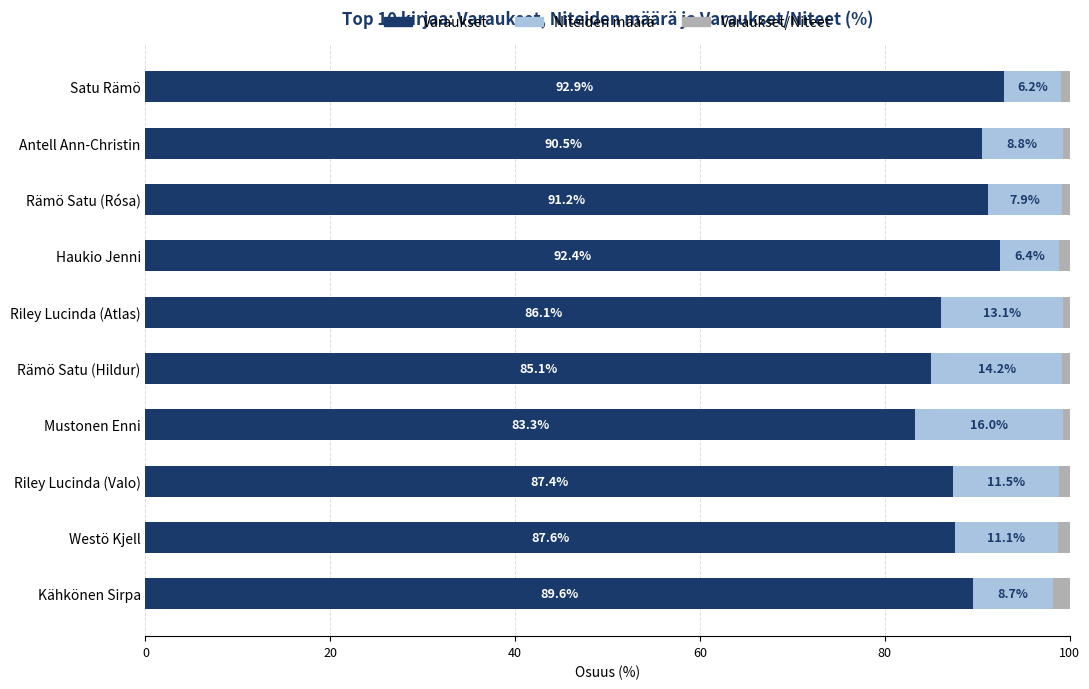

How many values in the Varaukset series are below 89?

5